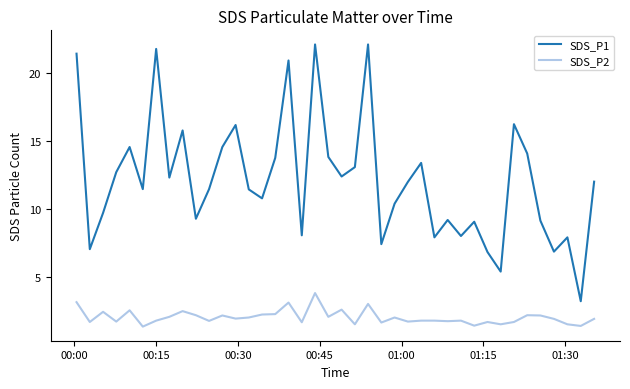

What is the greatest value displayed?

22.1